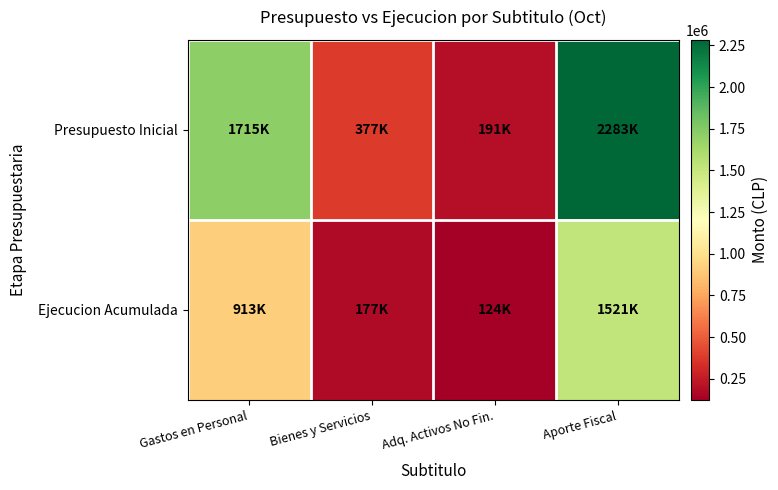

Rank the series by their maximum value, from highest to lowest.

Presupuesto Inicial, Ejecucion Acumulada